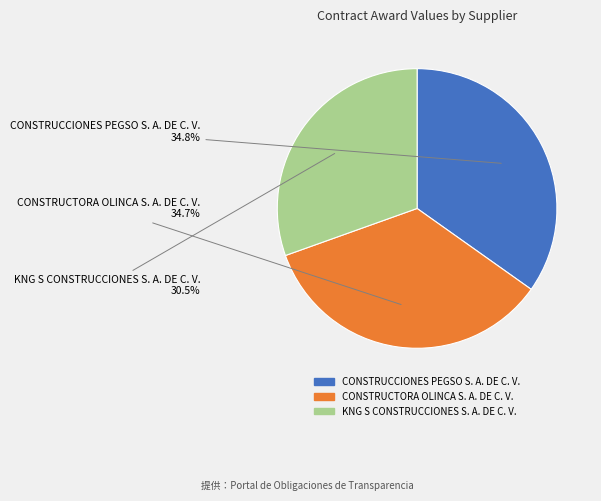

To the nearest percent, what is the difference between the KNG S CONSTRUCCIONES S. A. DE C. V. and CONSTRUCTORA OLINCA S. A. DE C. V. slice percentages?

4%